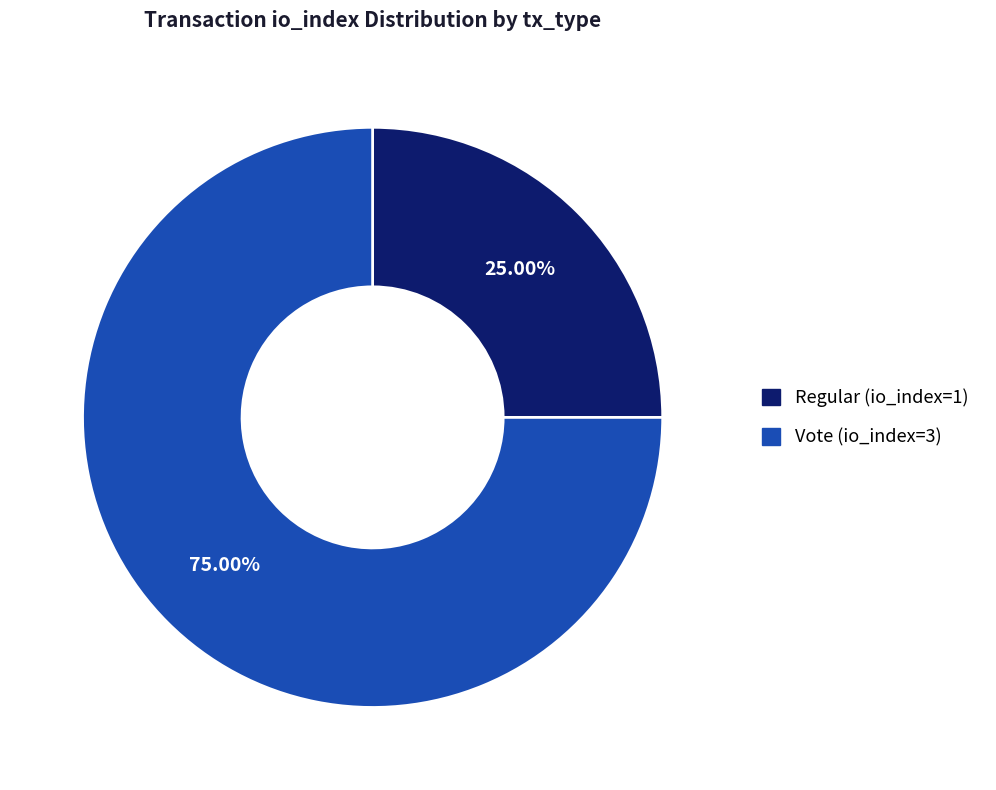

True or false: Vote (io_index=3) accounts for 75% of the total.

True